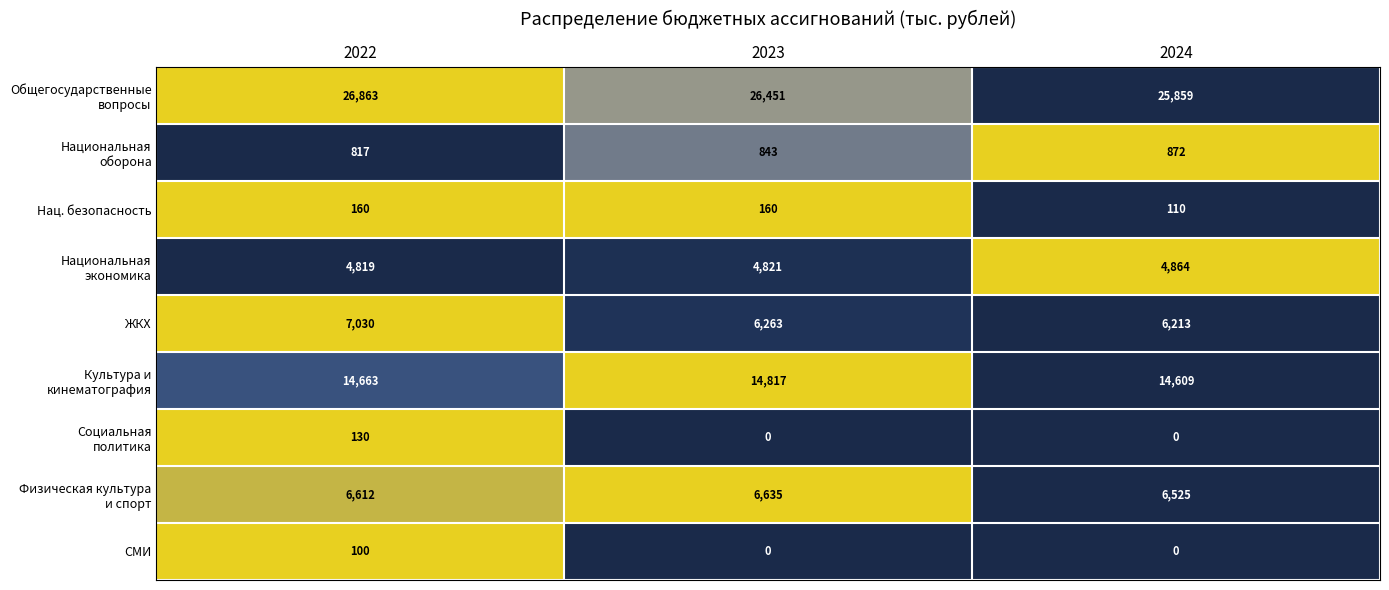

What is the difference between the Нац. безопасность values at 2022 and 2024?

50